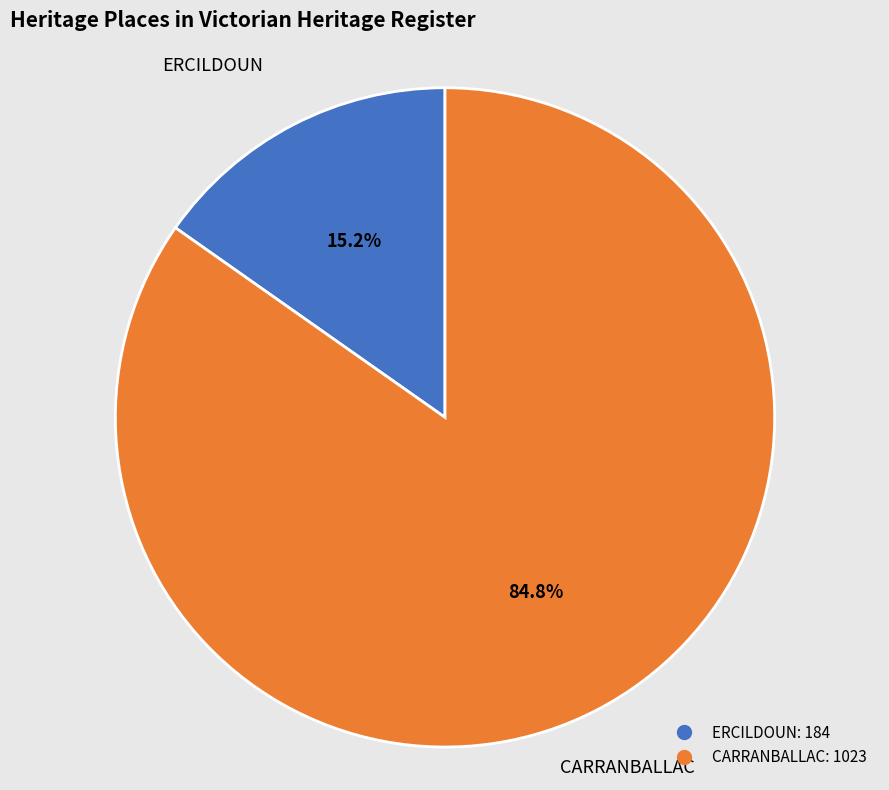

Is it true that ERCILDOUN is 6% of the pie?

False